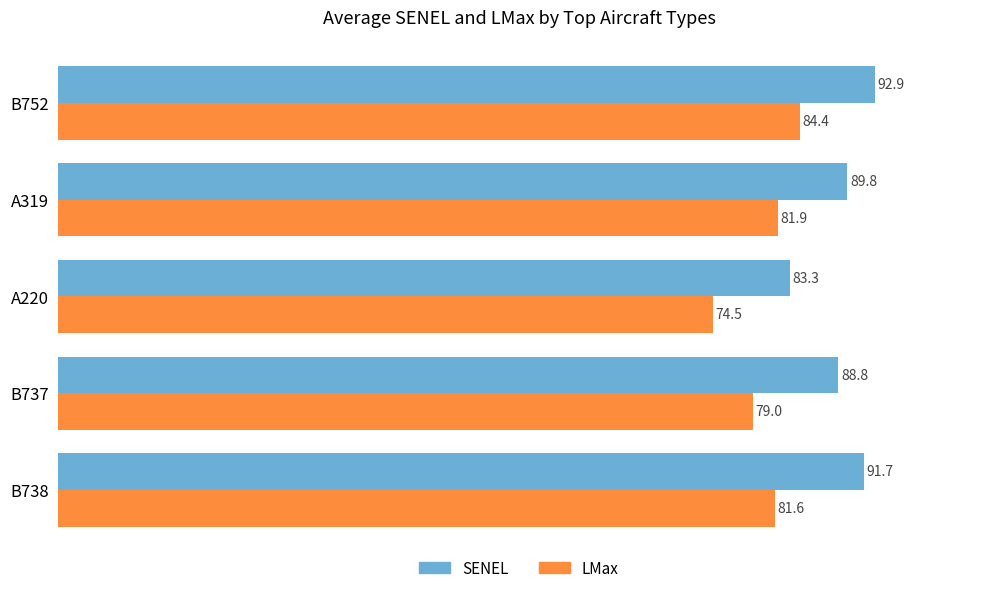

How many distinct data groups are displayed?

2